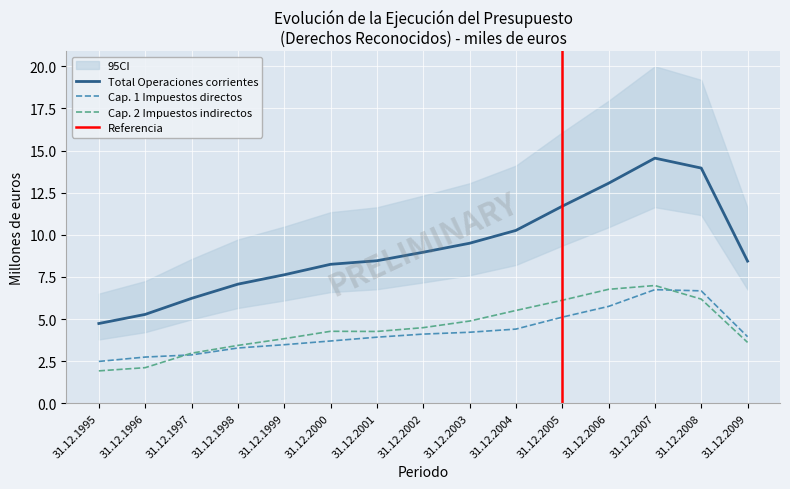

Which series has the widest spread of values?

Total Operaciones corrientes